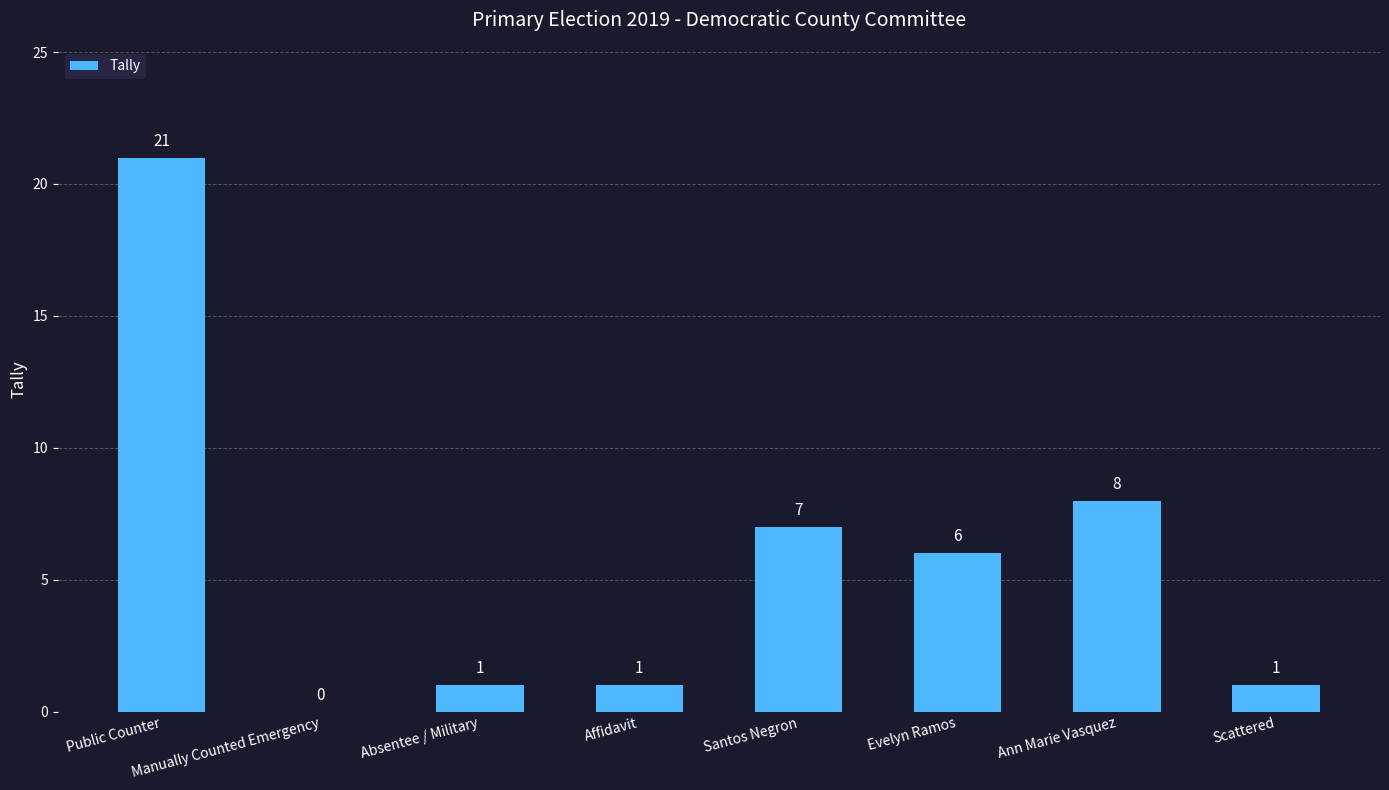

Count the number of data series in this chart.

1